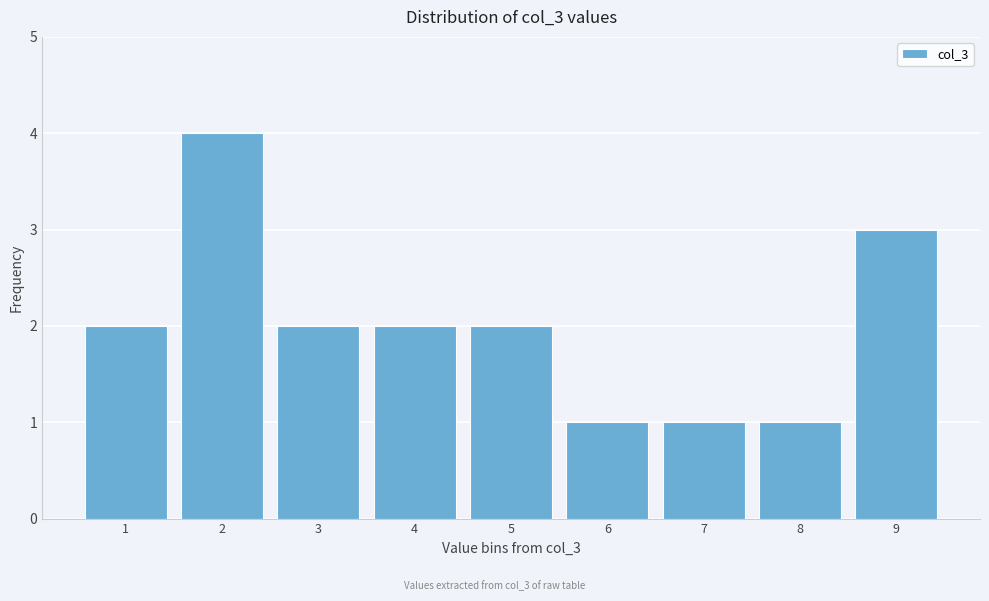

Reading left to right, transcribe all the data shown in this chart.

1=2	2=4	3=2	4=2	5=2	6=1	7=1	8=1	9=3